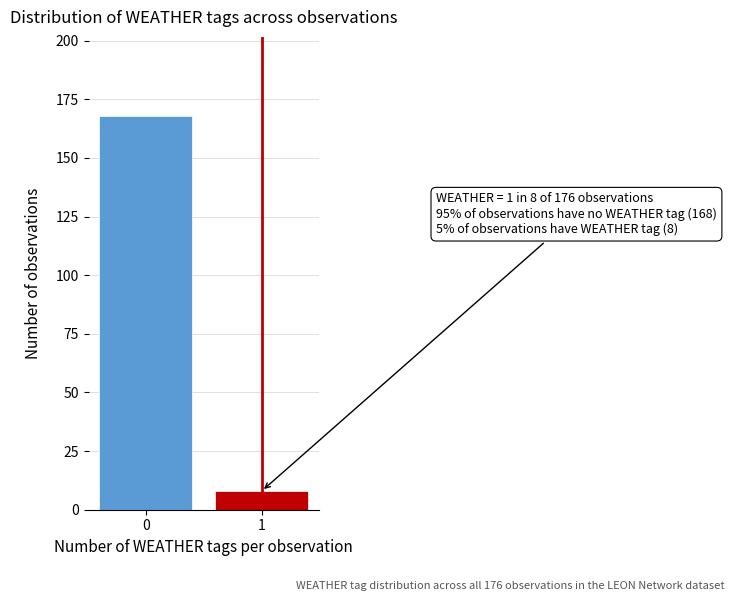

Reading right to left, transcribe all the data shown in this chart.

8	168